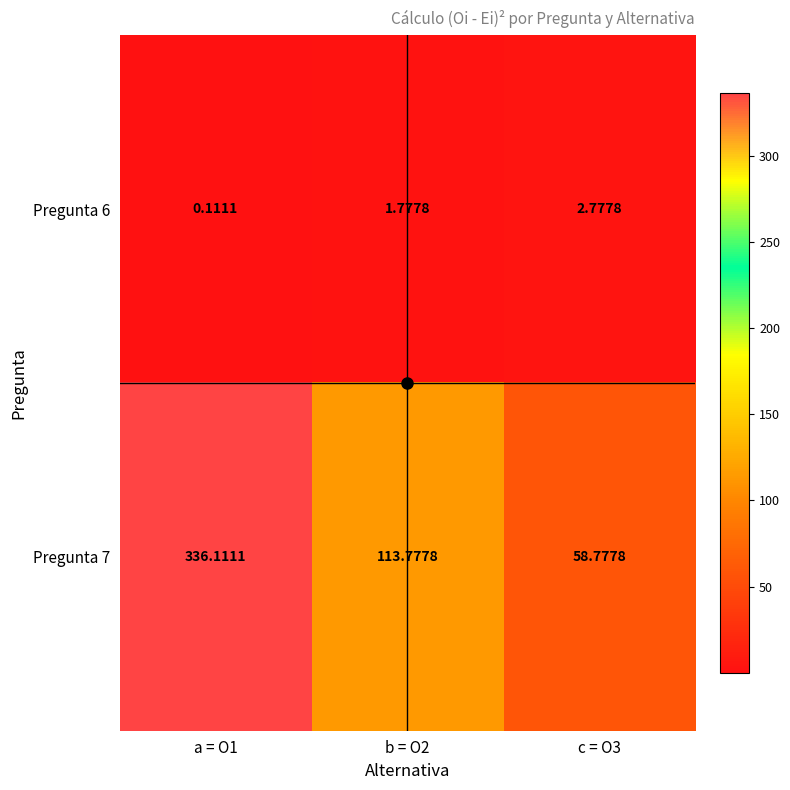

Is the value of Pregunta 6 at b = O2 greater than the value of Pregunta 7 at c = O3?

No